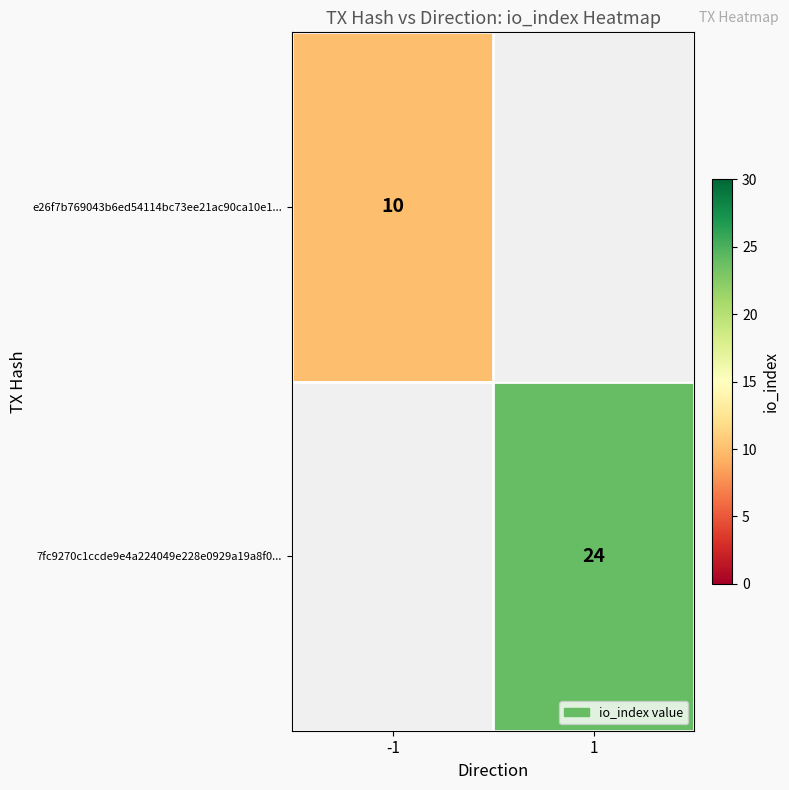

Is the value of 7fc9270c1ccde9e4a224049e228e0929a19a8f0... at 1 greater than the value of e26f7b769043b6ed54114bc73ee21ac90ca10e1... at -1?

Yes